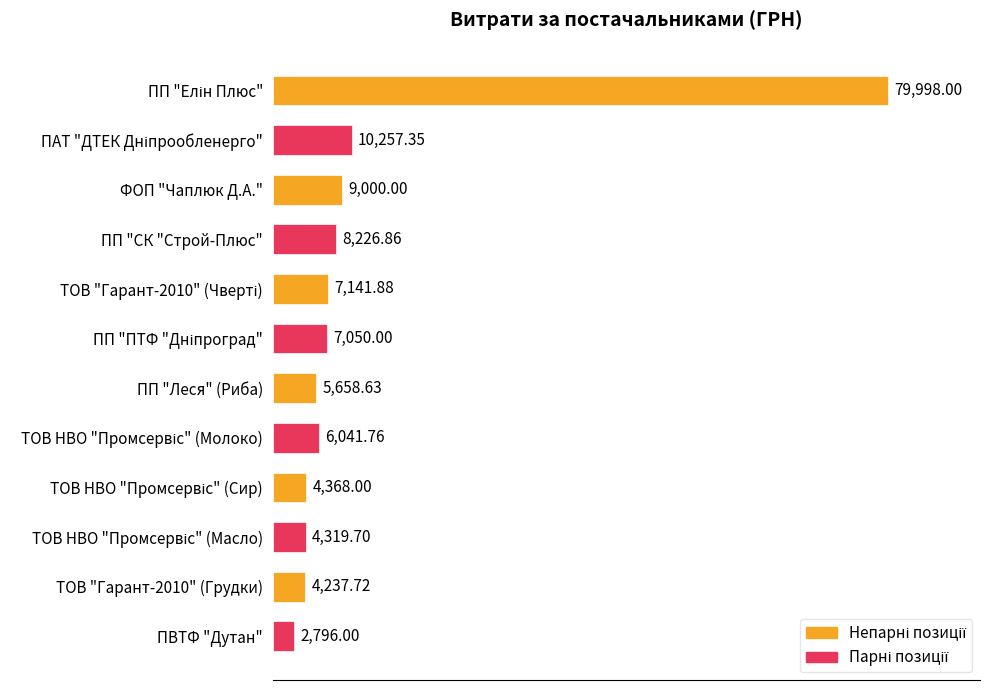

At which category does the chart reach its minimum across all series?

ПВТФ "Дутан"